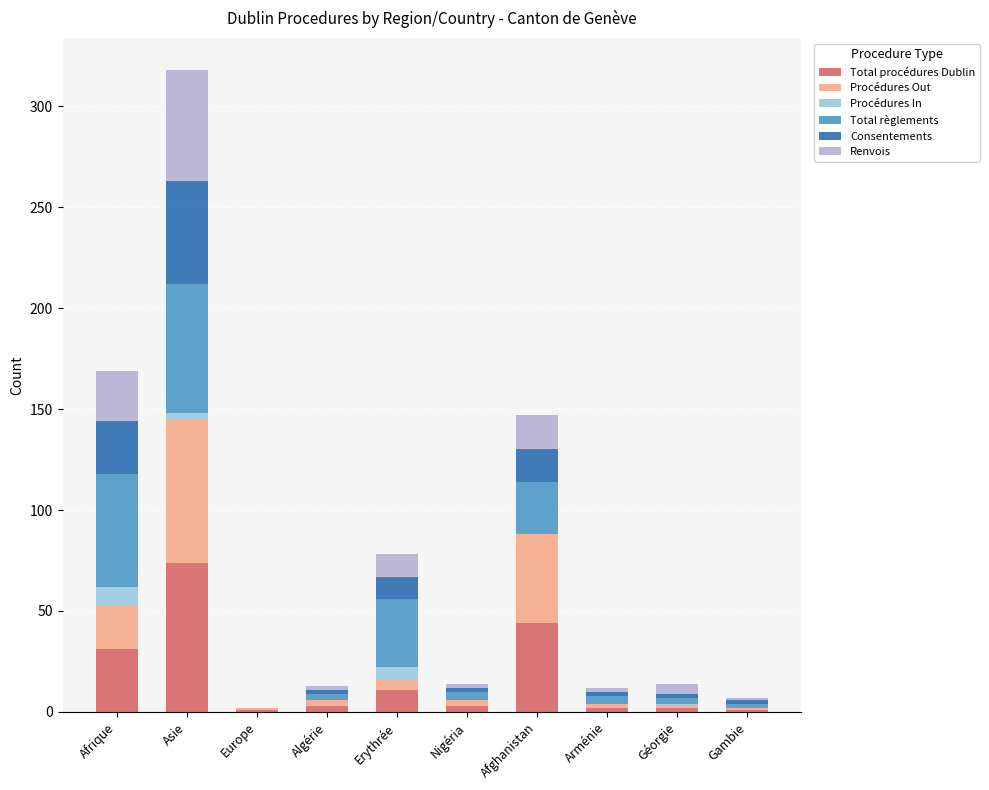

Count the number of categories in the chart.

10